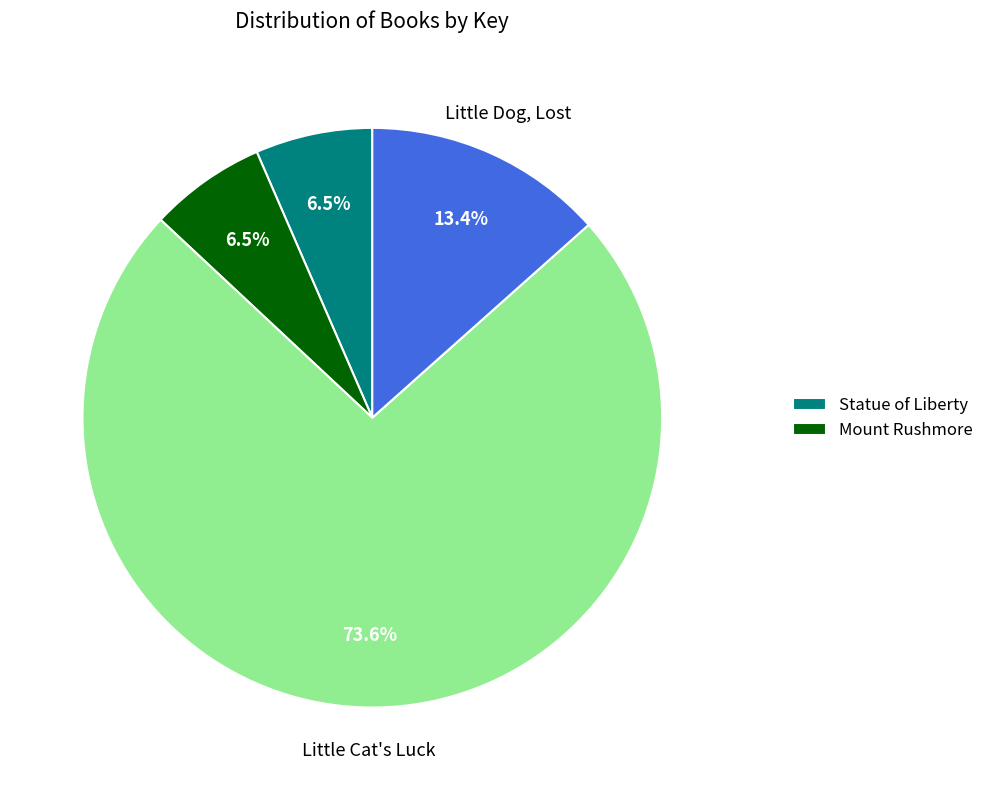

Is there any slice that represents more than half of the pie?

Yes